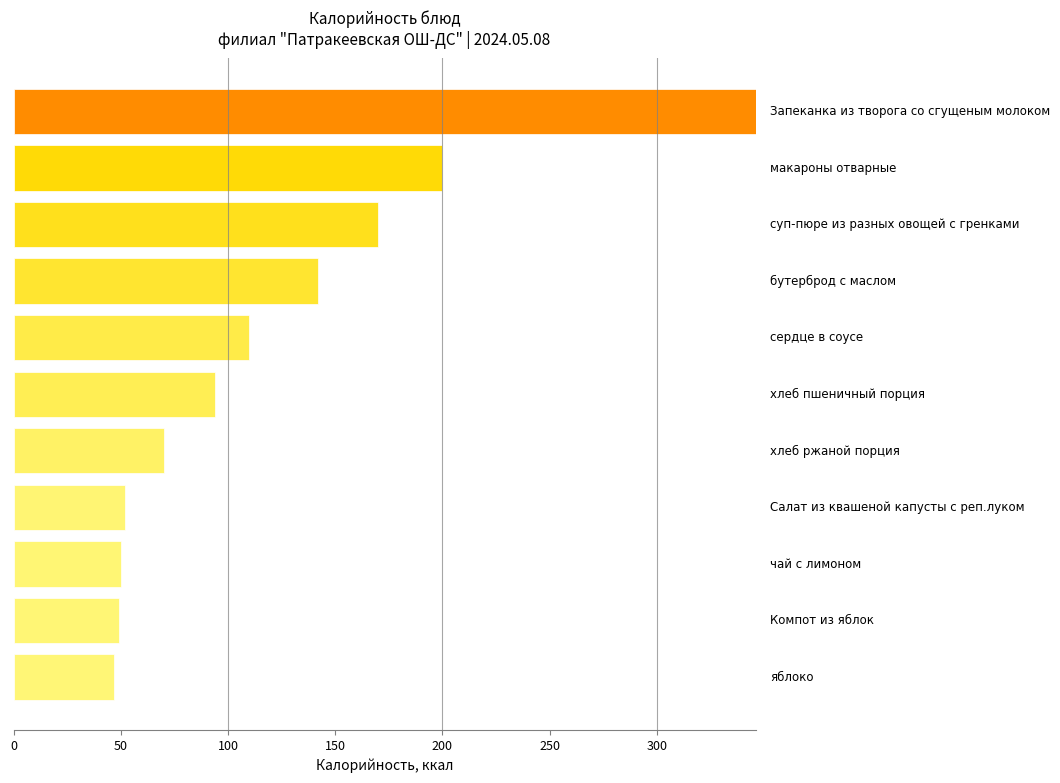

What is the maximum value shown in the chart?

346